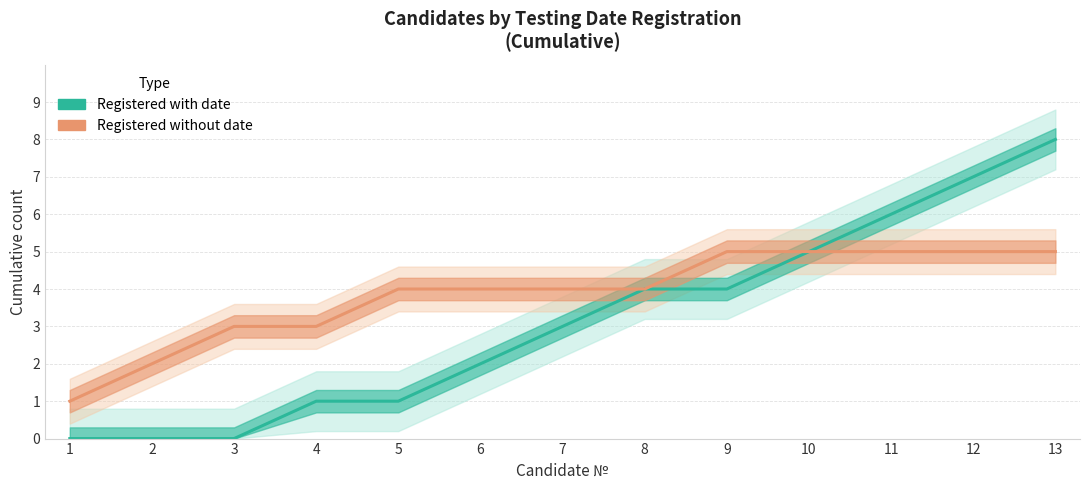

Which series has the largest total across all categories?

Registered without date